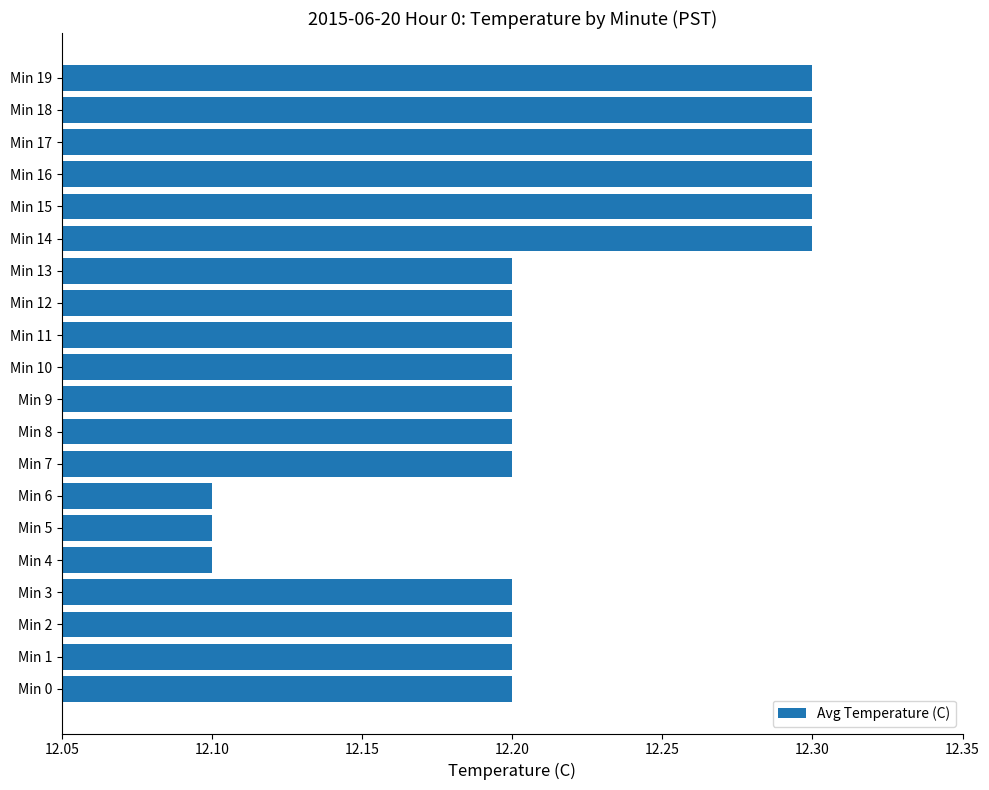

What is the smallest value displayed?

12.1